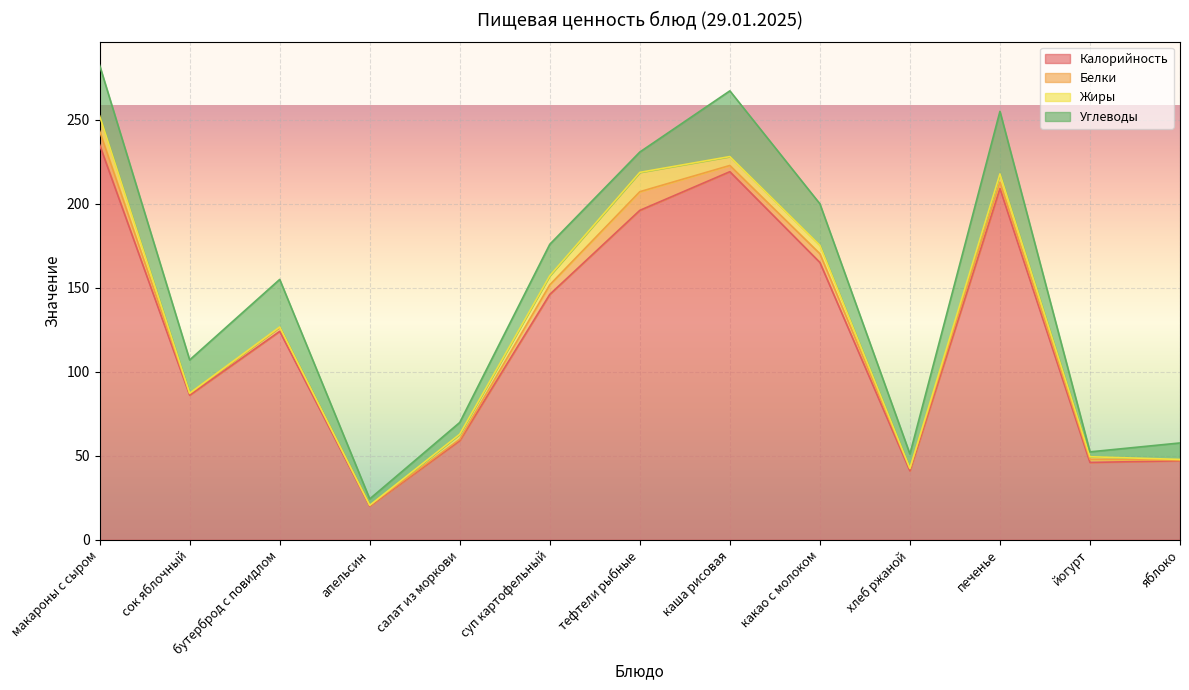

The value of Калорийность at хлеб ржаной is 9.6. True or false?

False